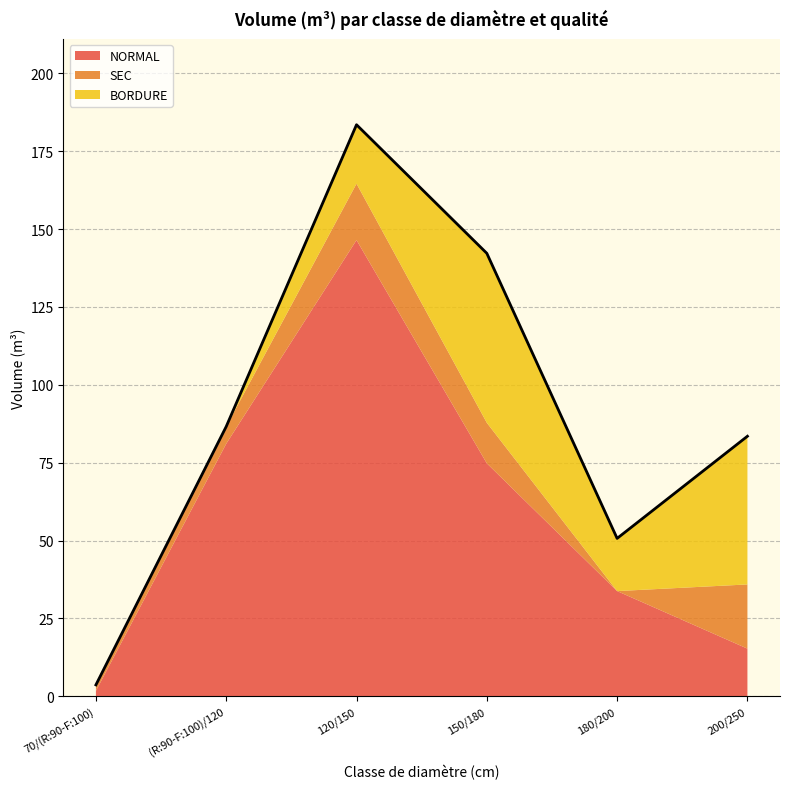

Does the chart have visible grid lines?

Yes